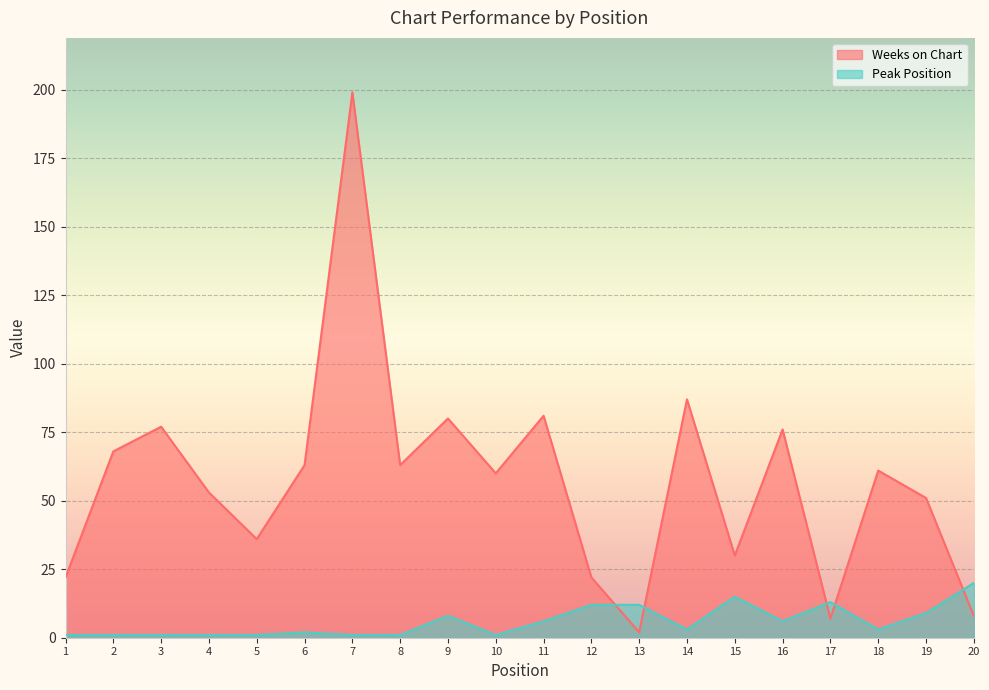

How many data points in Weeks on Chart are less than 61?

10